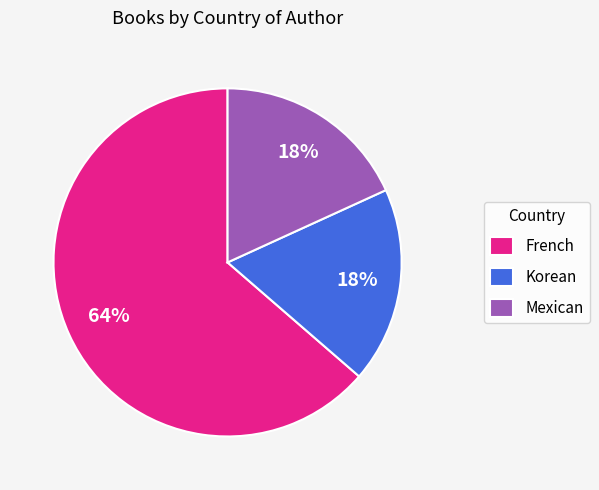

Is the sum of Korean and French greater than half?

Yes